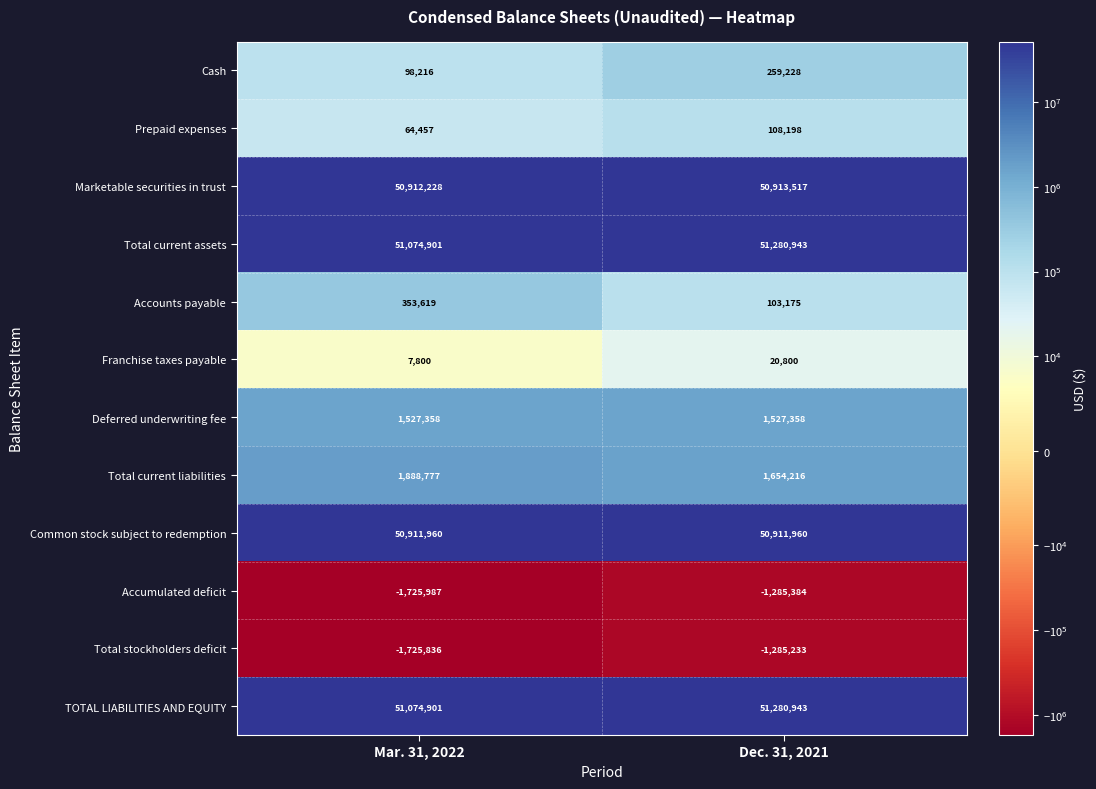

What is the difference between the Total current assets values at Dec. 31, 2021 and Mar. 31, 2022?

206042